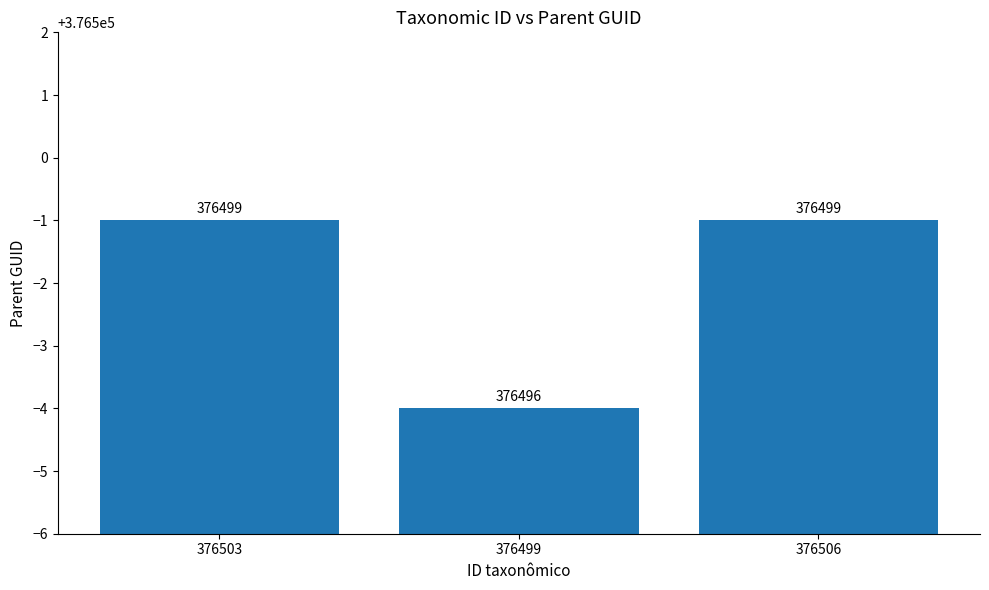

The chart shows a value of 658808 at 376506. True or false?

False